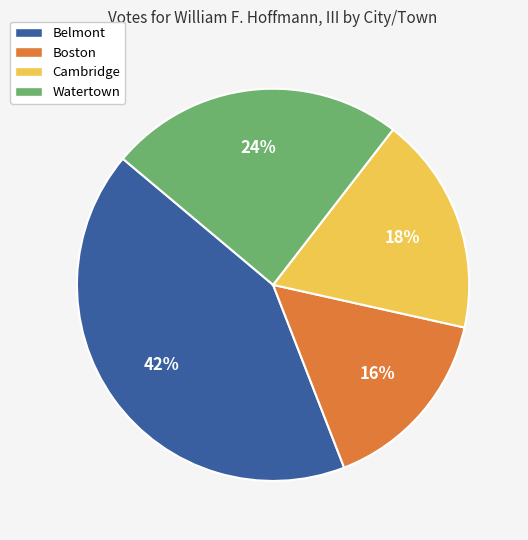

To the nearest percent, what is the difference between the largest and smallest slice percentages?

26%